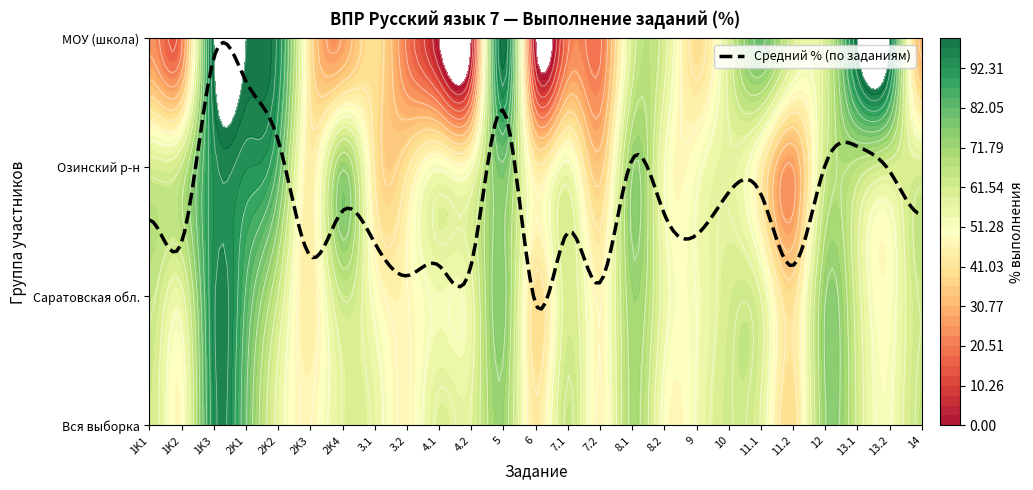

Rank the series by their maximum value, from lowest to highest.

Вся выборка, Озинский р-н, Саратовская обл., МОУ (школа)